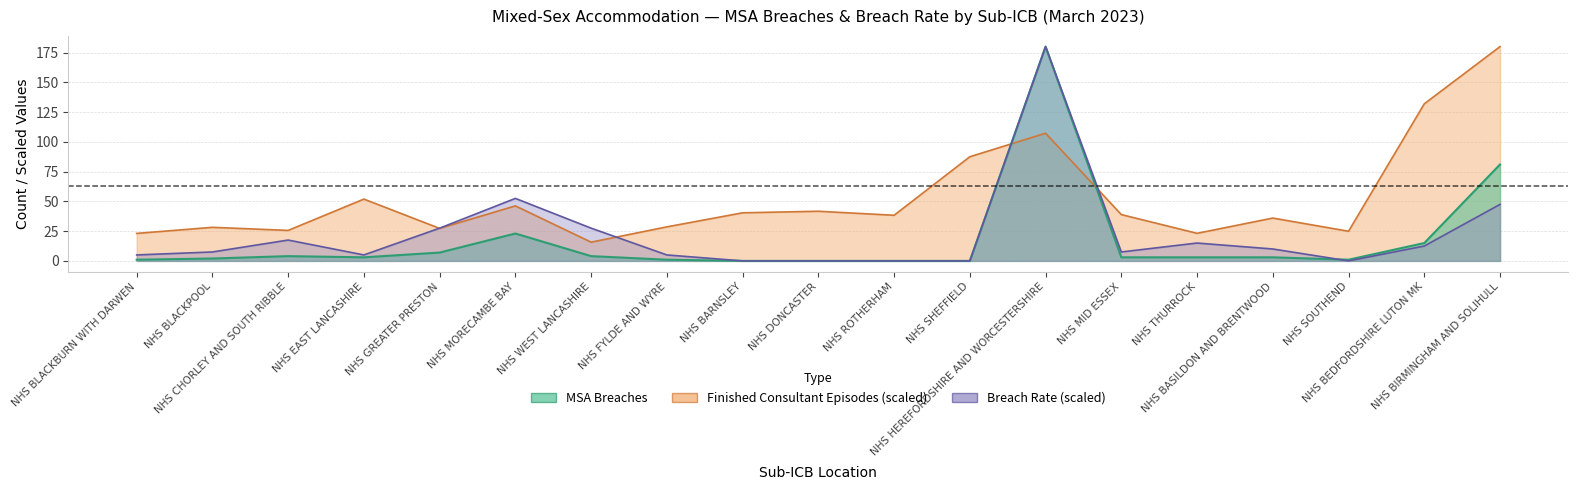

Rank the series by their maximum value, from highest to lowest.

msa_breaches, fce, breach_rate